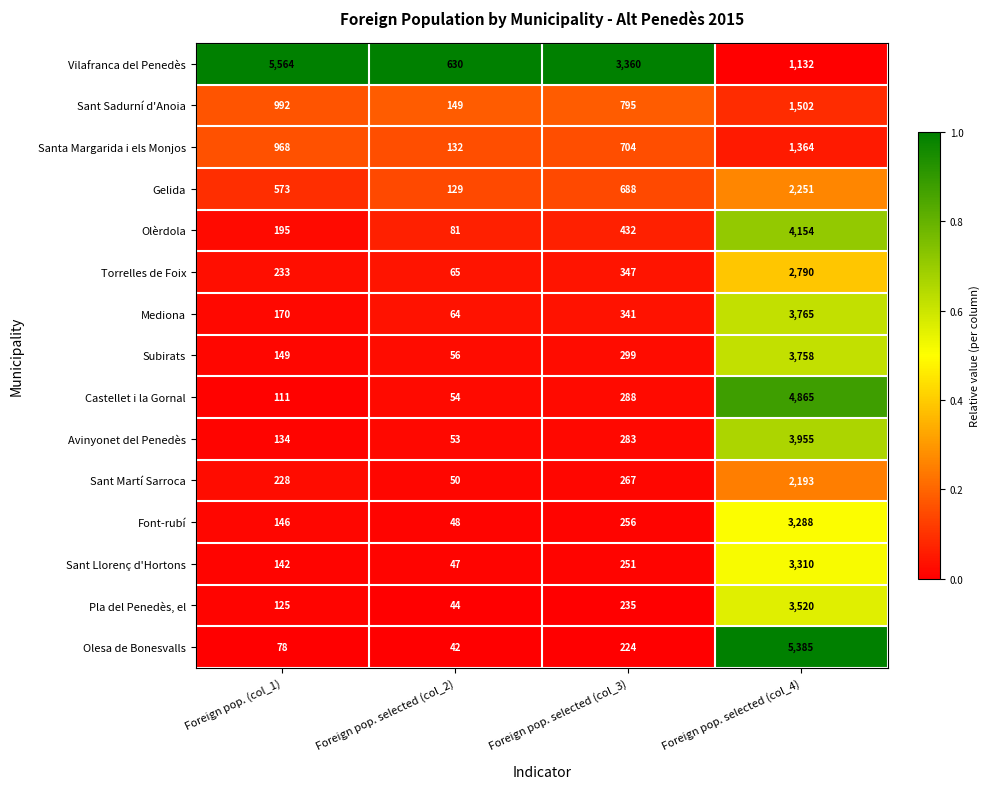

What is the difference between the highest and lowest values at Foreign pop. selected (col_4)?

4253